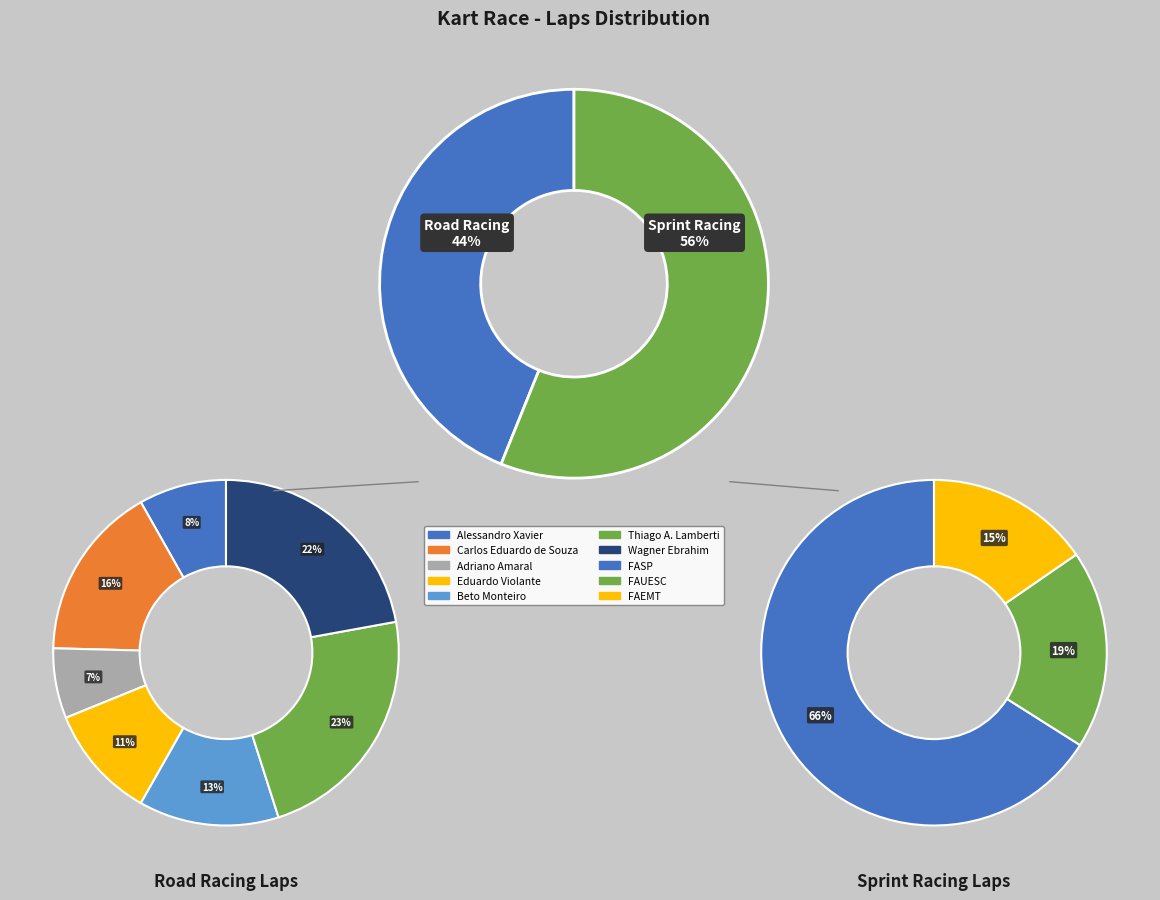

Which category has the biggest portion of the pie?

Thiago A. Lamberti